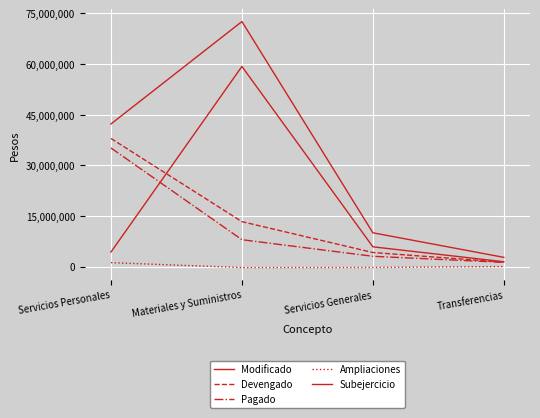

What position from the right is Transferencias?

1